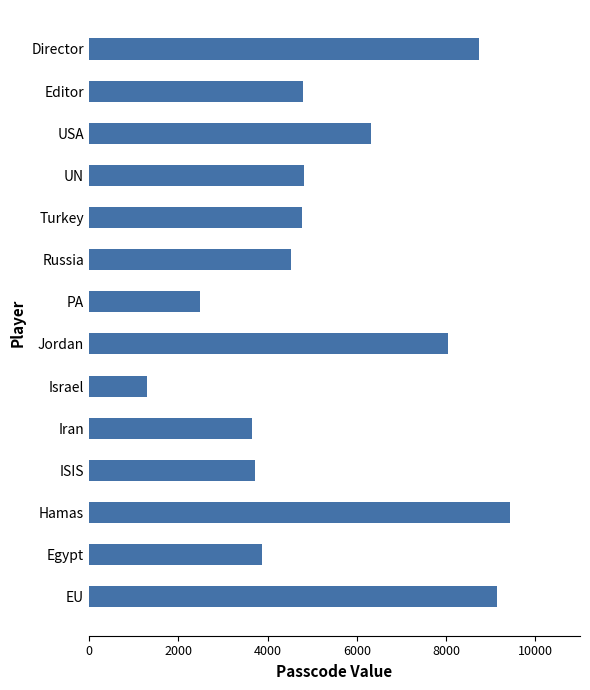

Count the number of data series in this chart.

1